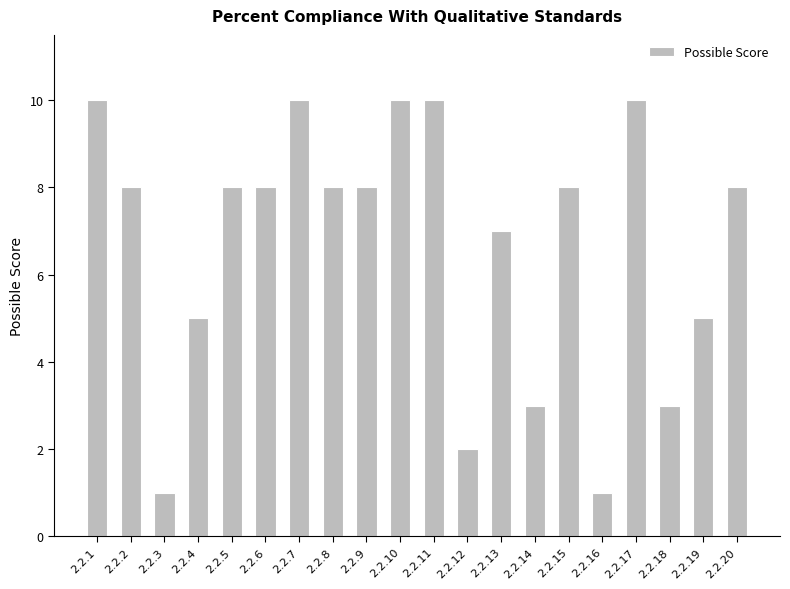

What is the maximum value shown in the chart?

10